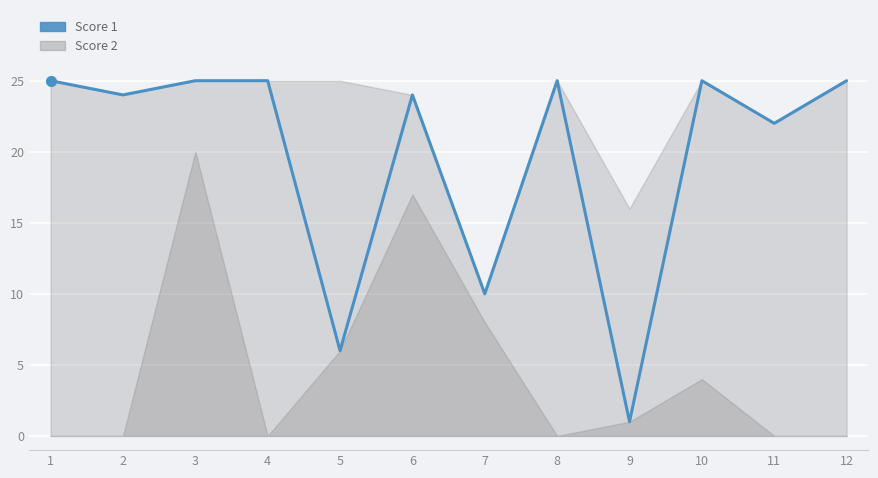

True or false: there are more than 1 points higher than both neighbors.

True